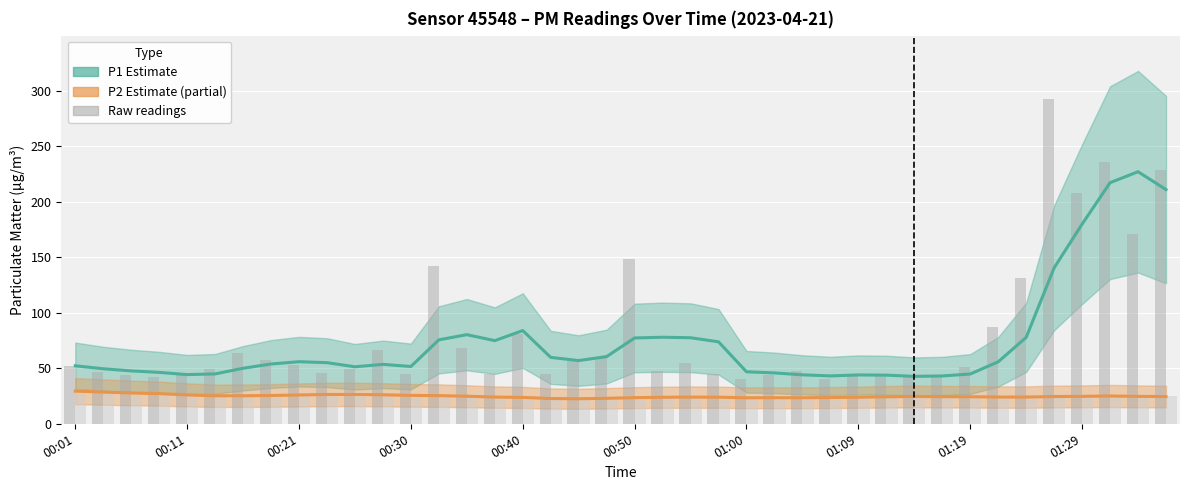

What is the minimum value for P2 raw?

21.6